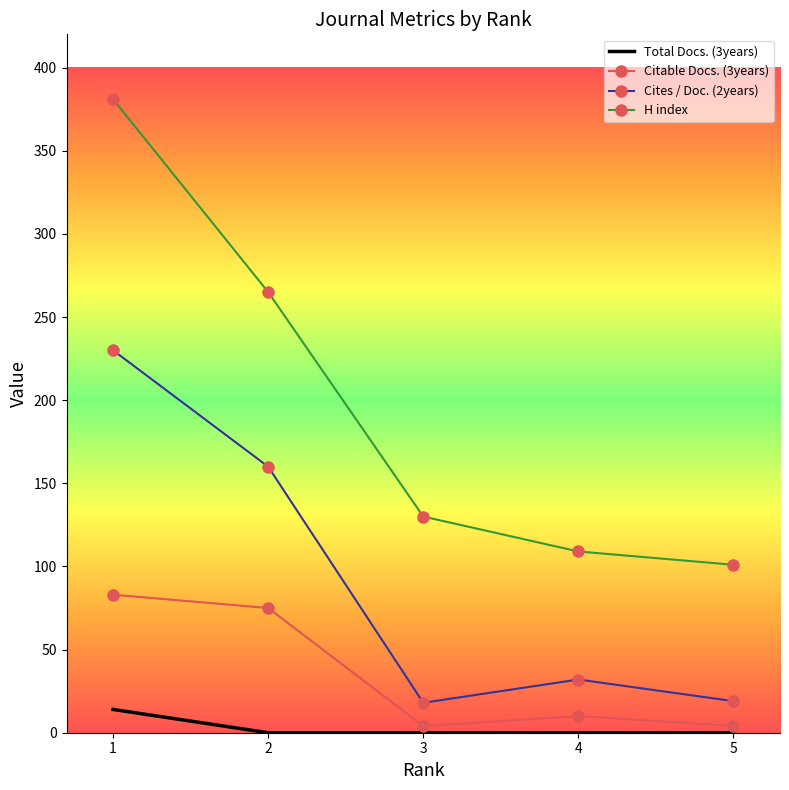

What is the minimum value for H index?

101